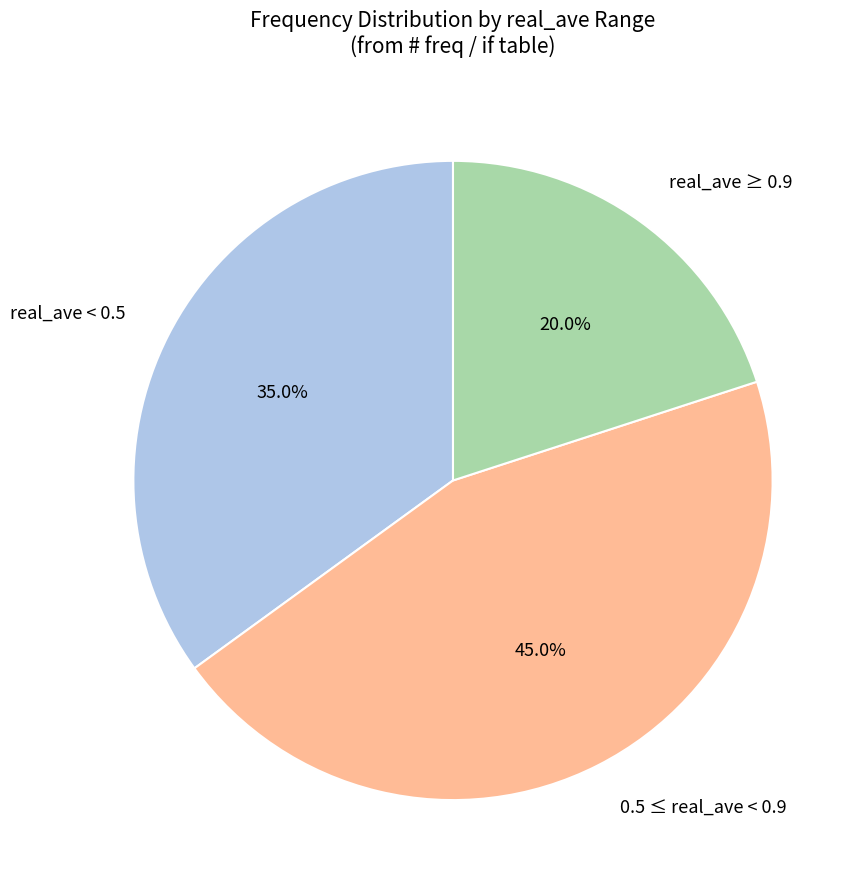

Between real_ave < 0.5 and 0.5 ≤ real_ave < 0.9, which is larger?

0.5 ≤ real_ave < 0.9